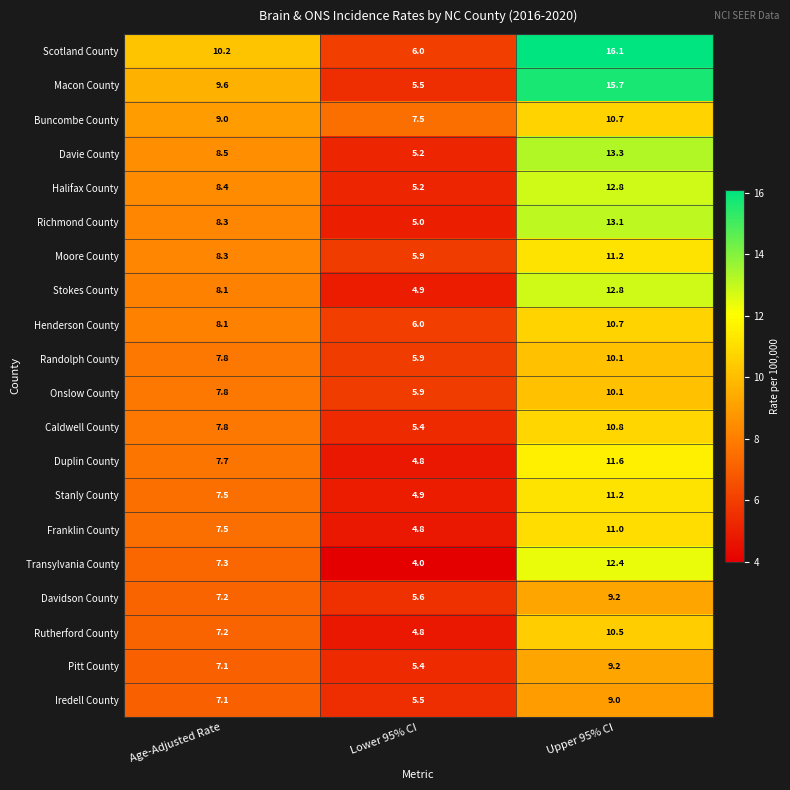

What is the difference between the Stokes County values at Upper 95% CI and Lower 95% CI?

7.9